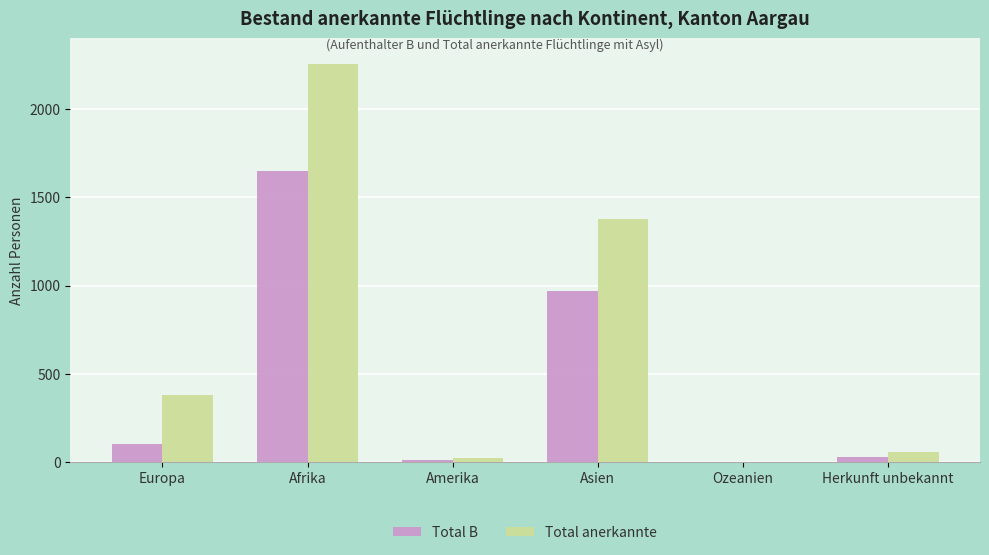

At which category is the sum across all series the highest?

Afrika